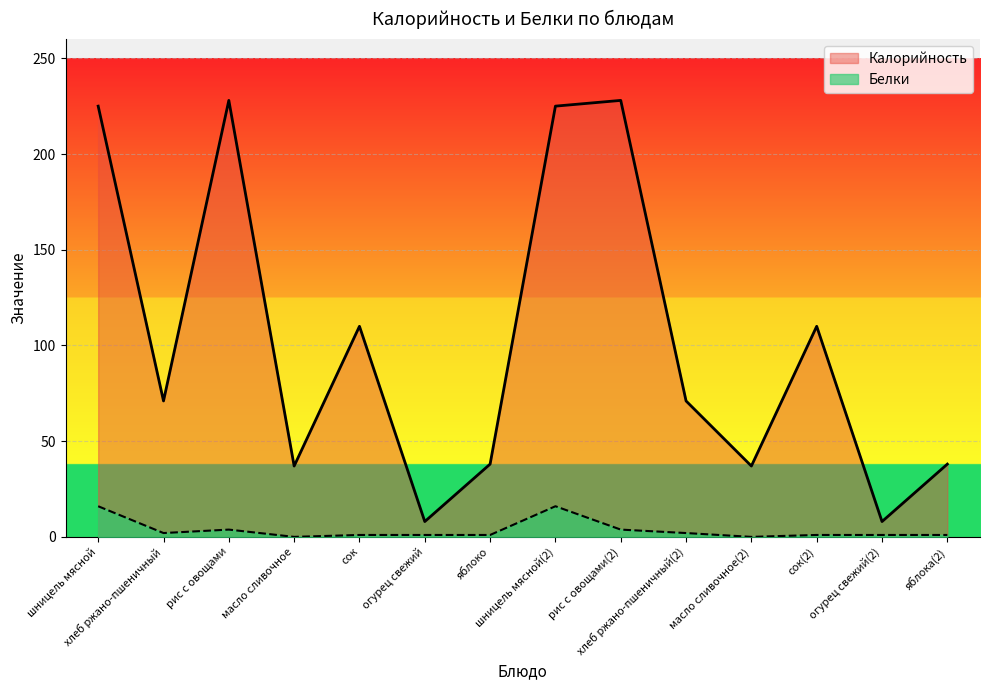

What is the label of the 4th point from the left?

масло сливочное